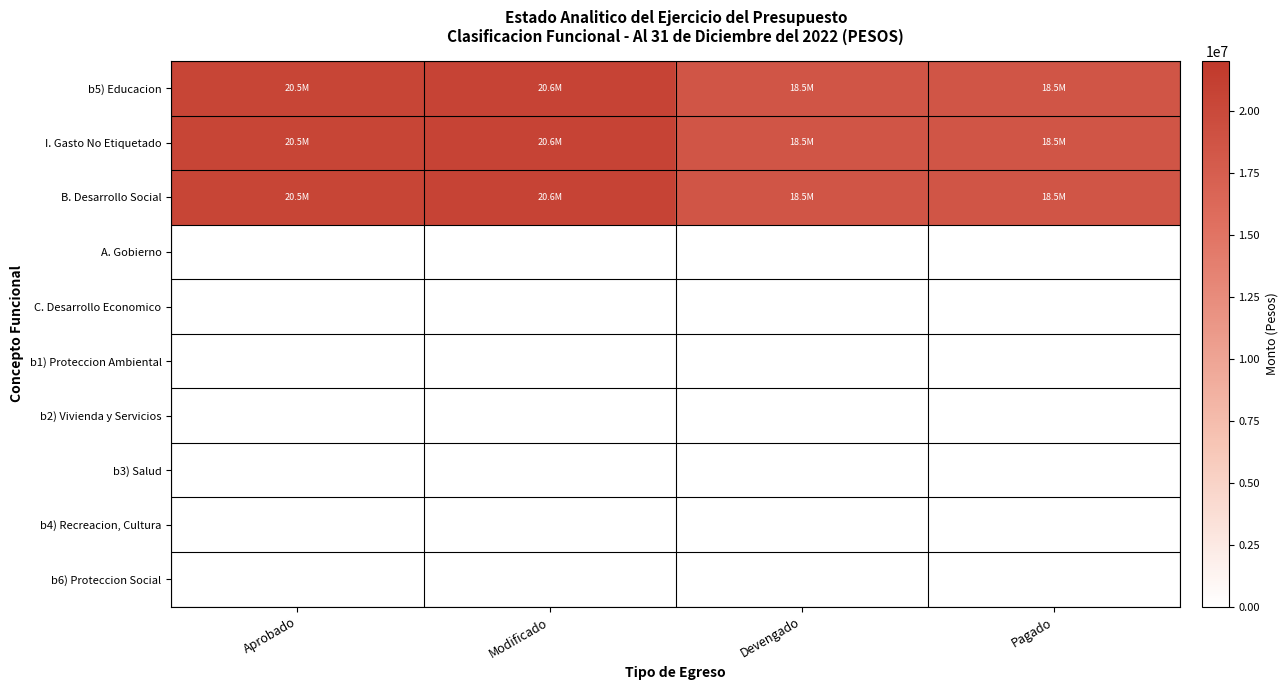

What is the spread (max minus min) of values at Modificado?

20639501.5